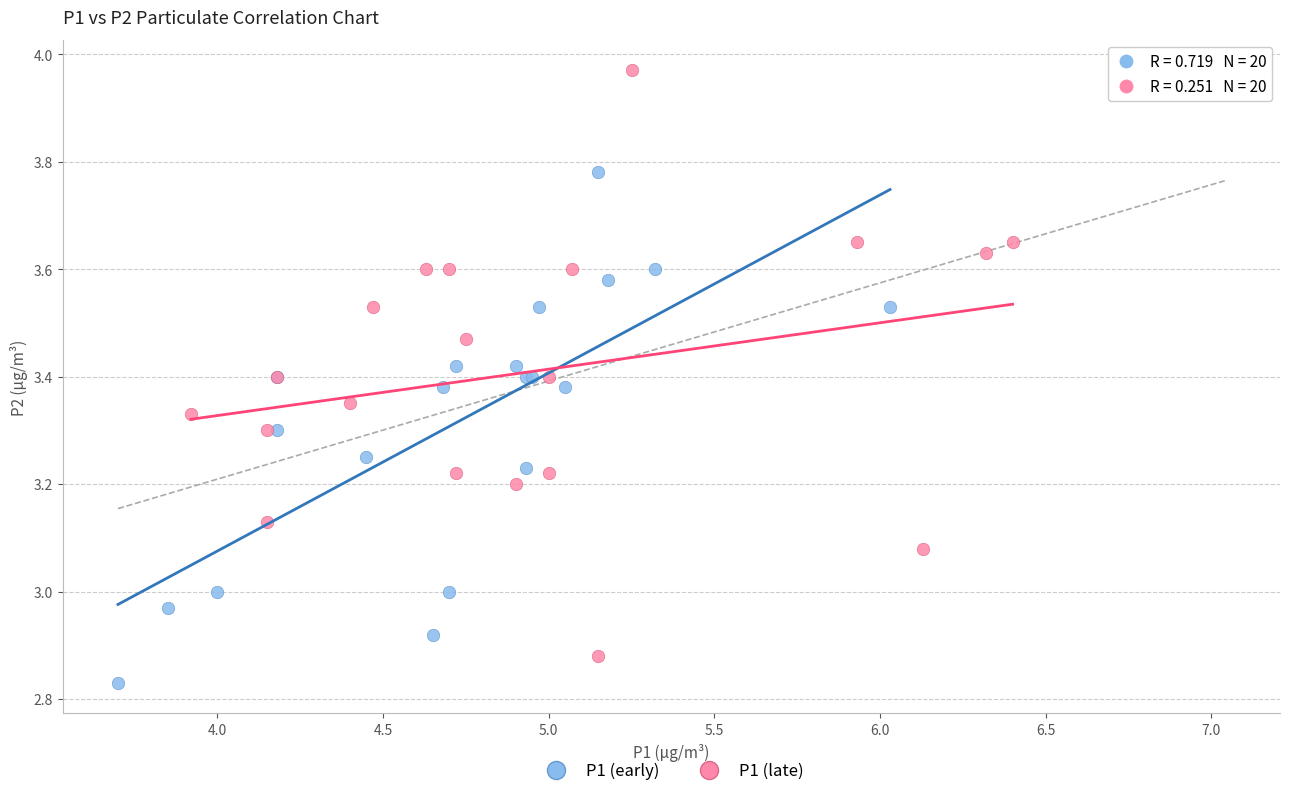

Which series reaches the minimum Y coordinate?

P1 (early)